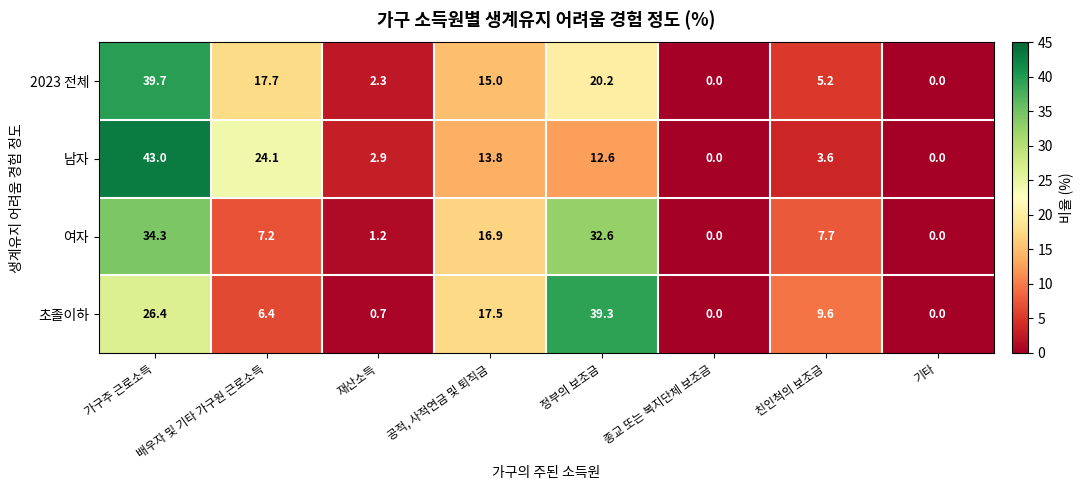

The 여자 series shows 1.2 at 재산소득. True or false?

True